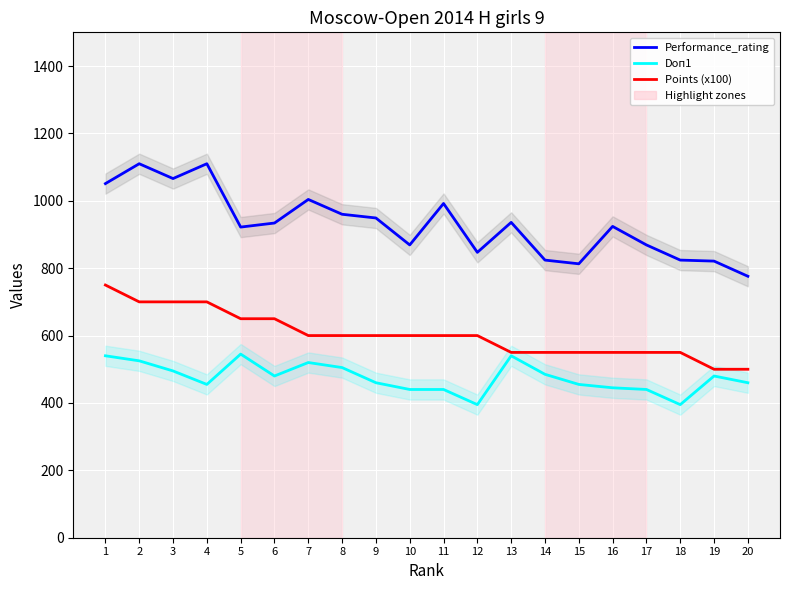

How many categories are shown in the chart?

20